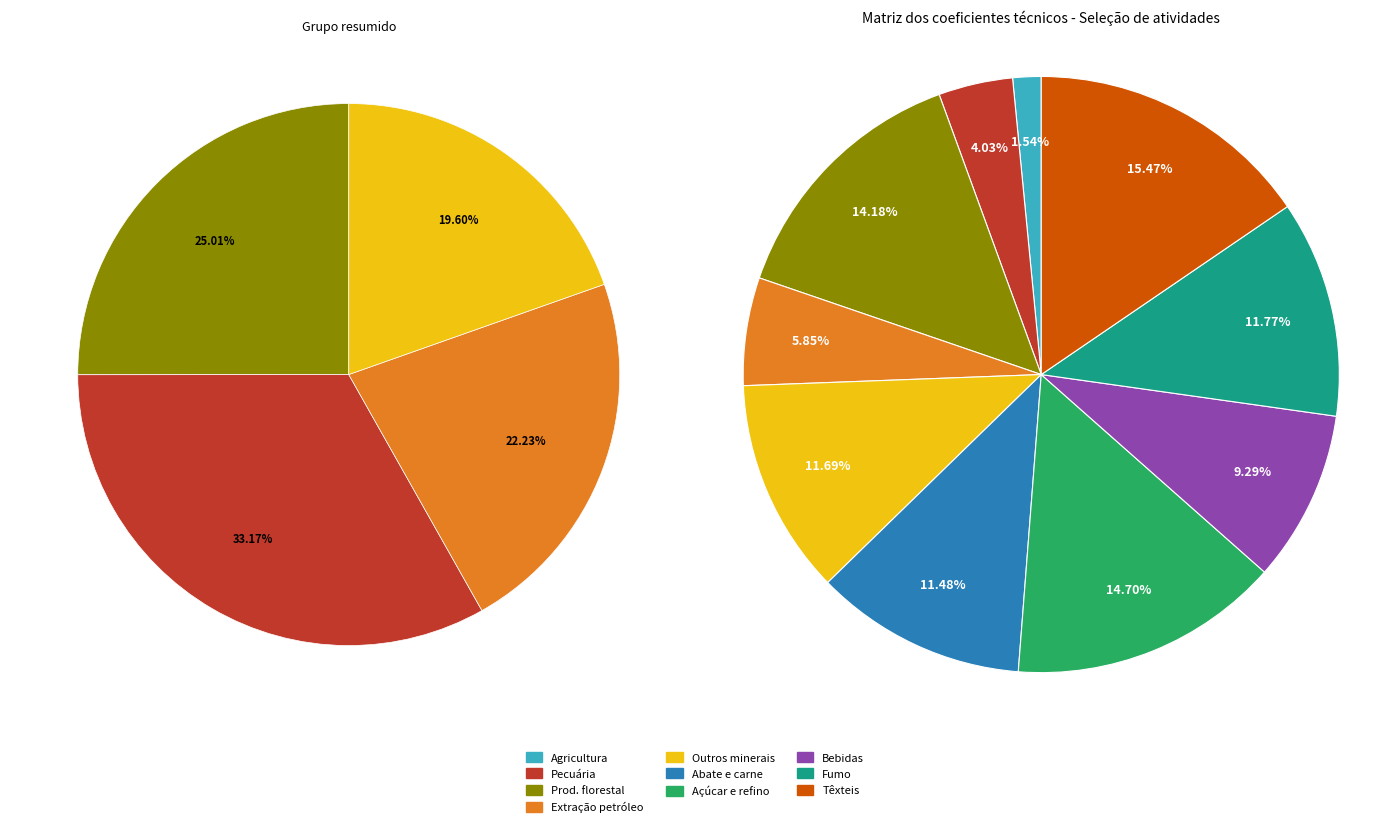

Does Extração de outros produtos minerais account for over 50% of the chart?

No